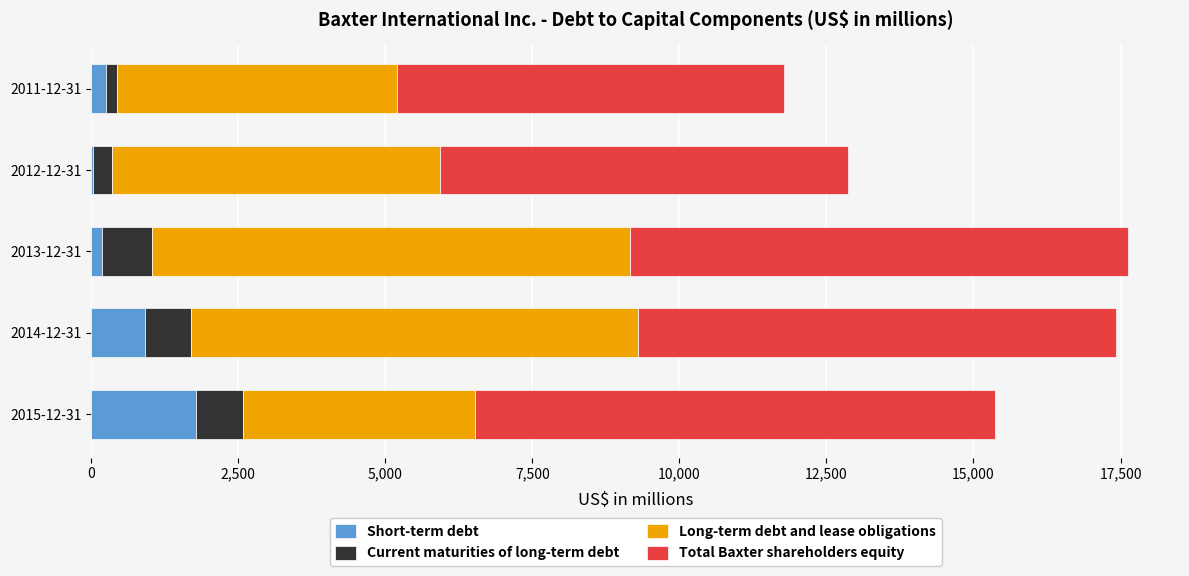

What are all the series names shown in the legend?

Short-term debt, Current maturities of long-term debt, Long-term debt and lease obligations, Total Baxter shareholders equity